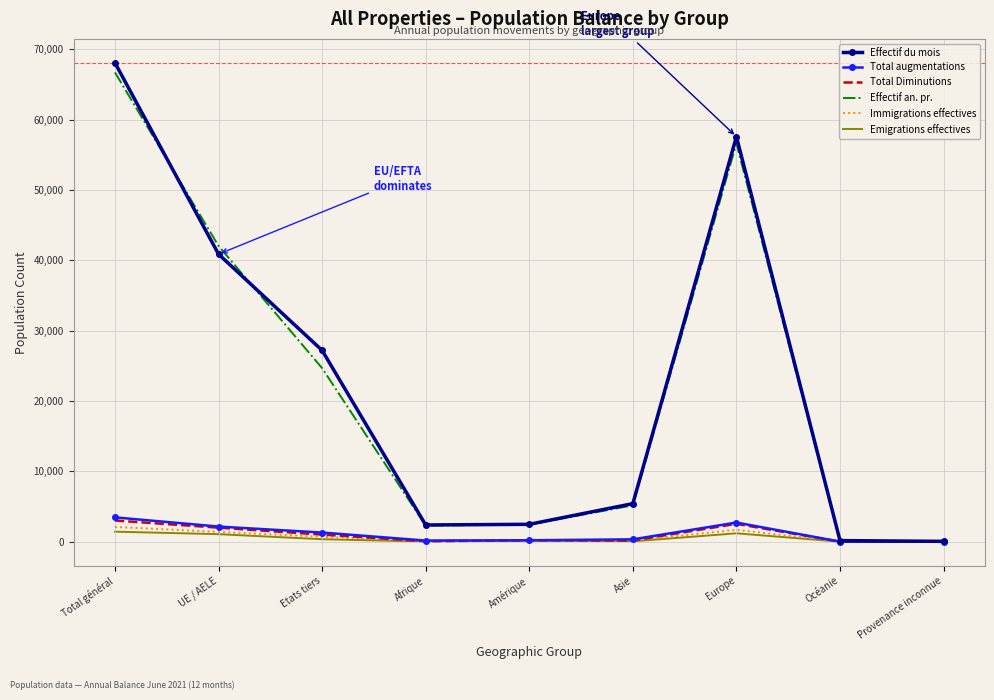

What is the label of the 3rd point from the left?

Etats tiers